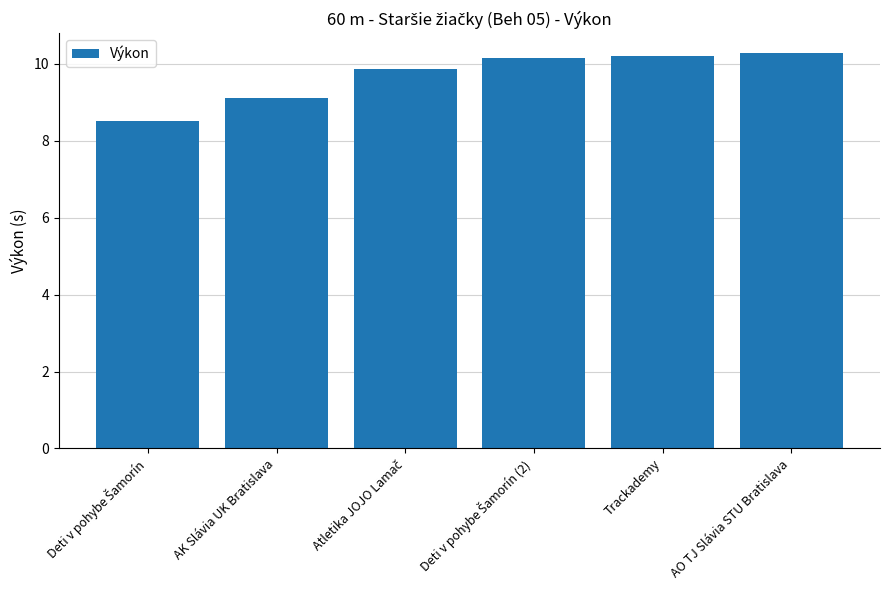

What is the sum of all values?

58.1